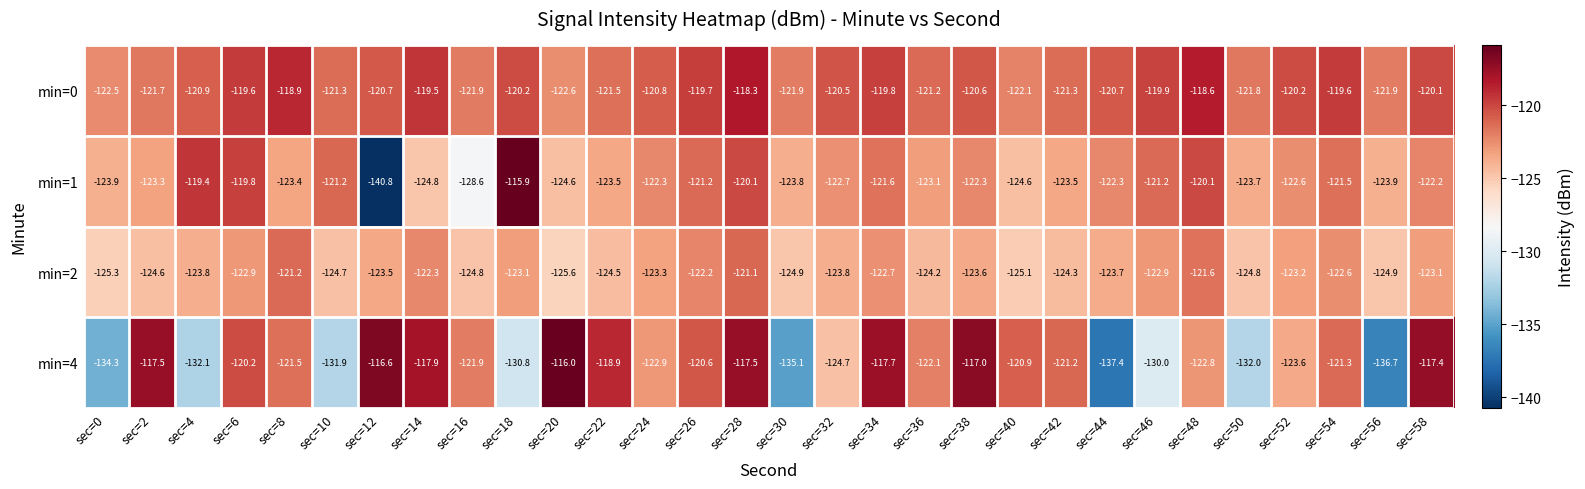

The value of min=1 at sec=40 is -32.5. True or false?

False